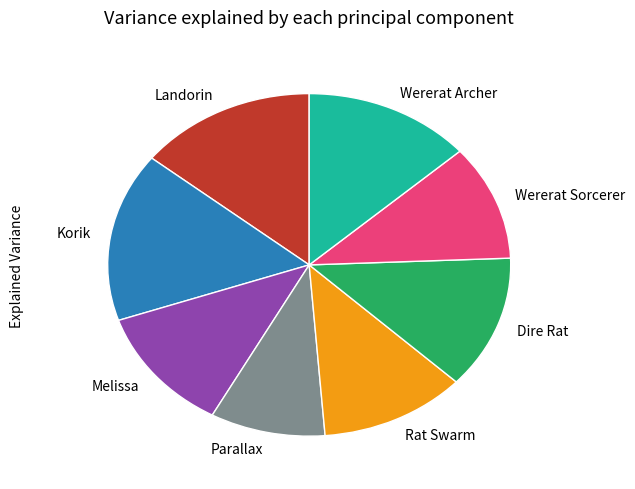

True or false: Melissa accounts for 12% of the total.

True